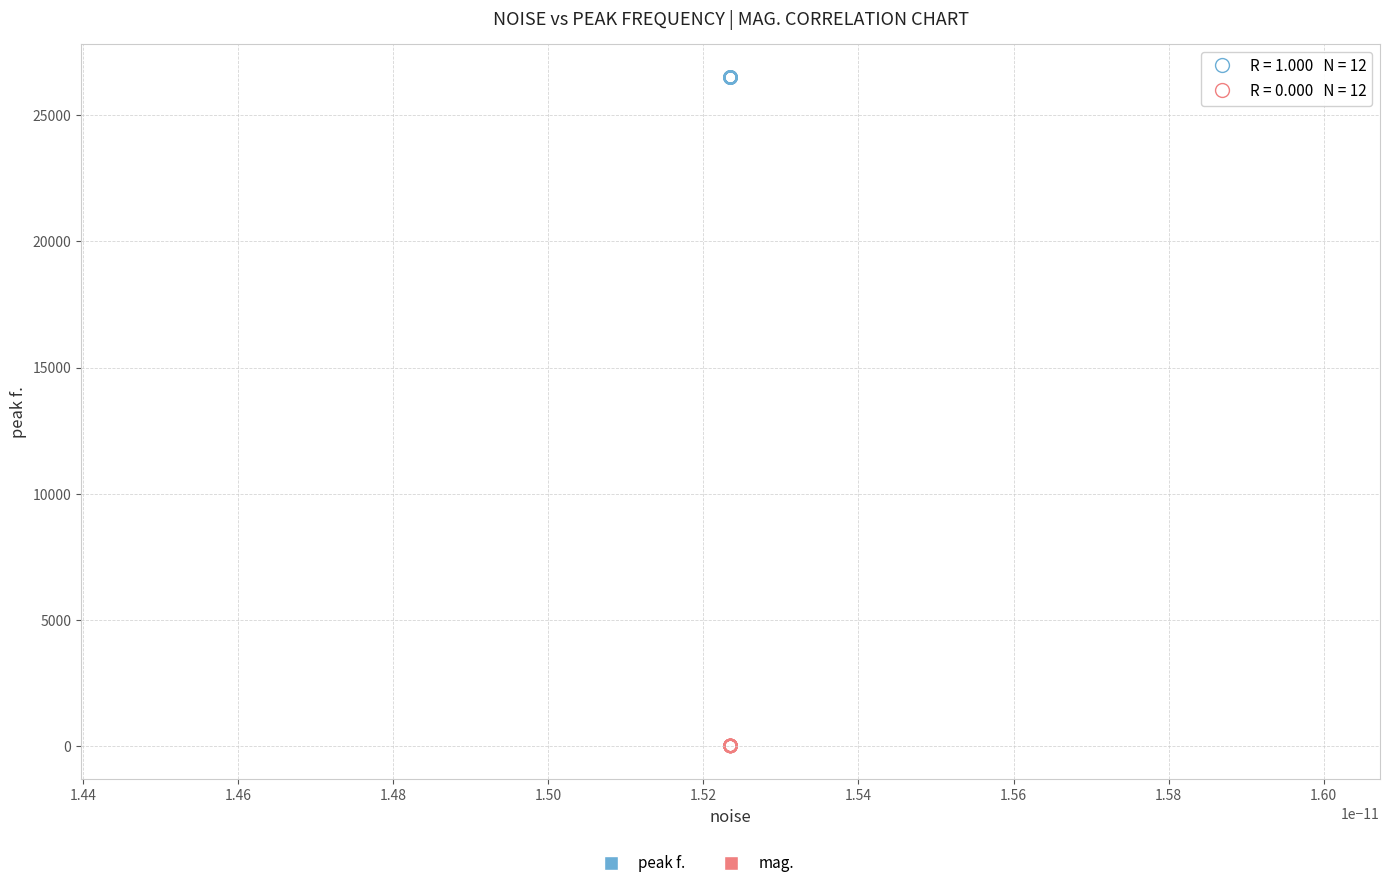

Which series contains the highest Y value?

peak f.